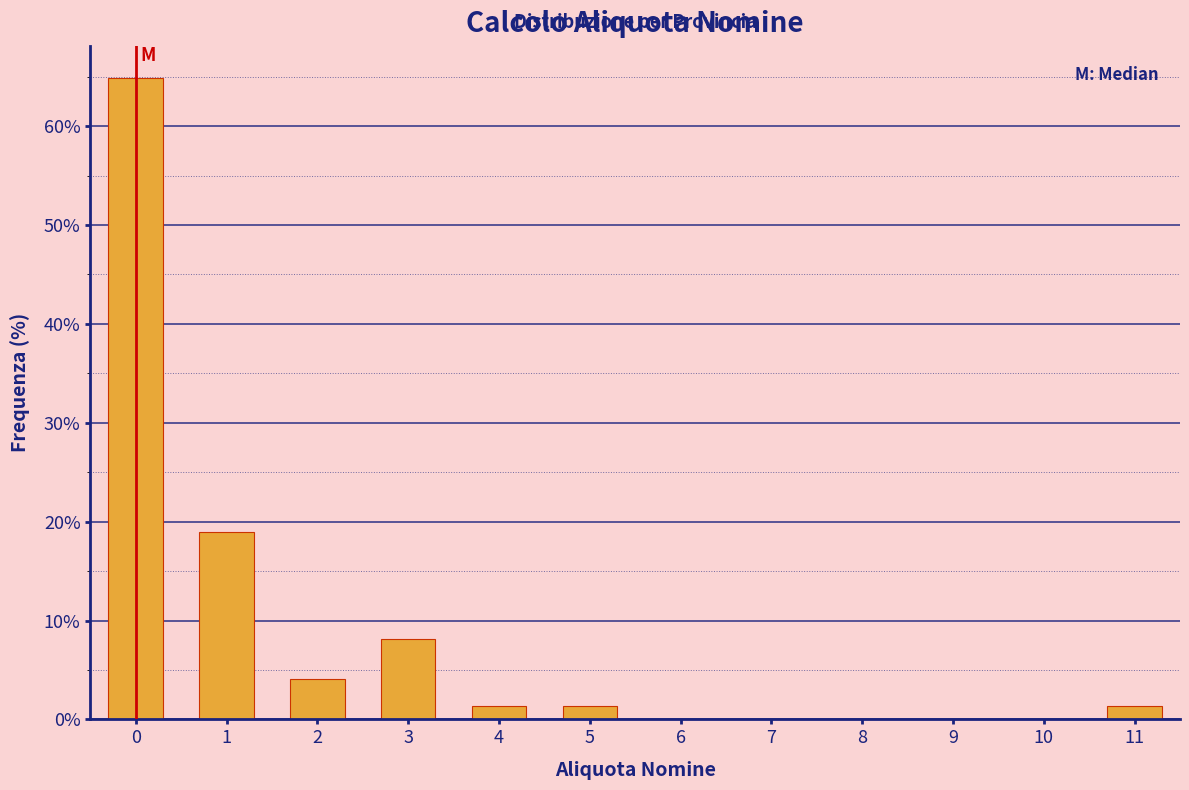

What is the height of the bar covering 1.5 to 2.5 on the x-axis? The values are not printed on the chart, so give them approximately, as read against the axis.

4